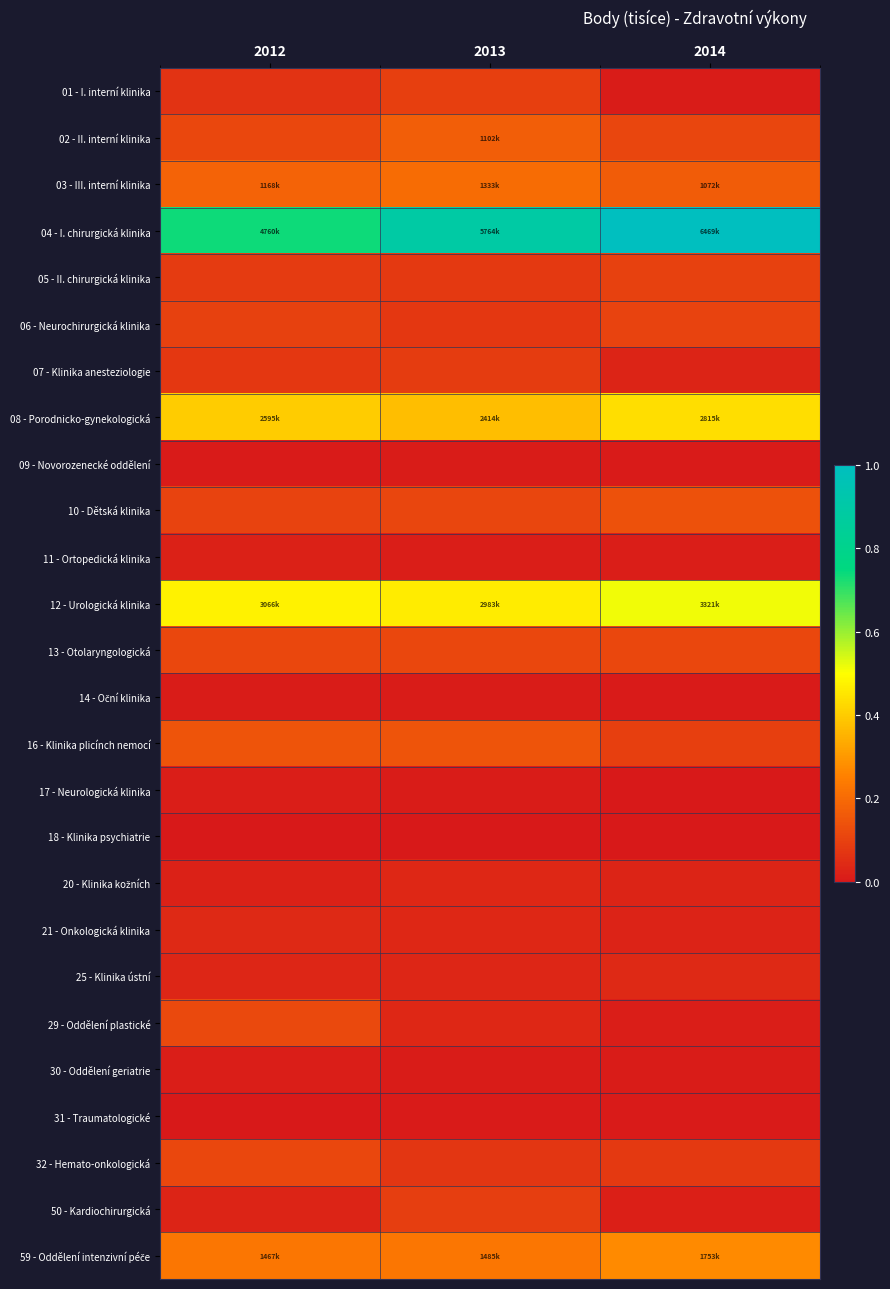

Which series has the widest spread of values?

04 - I. chirurgická klinika